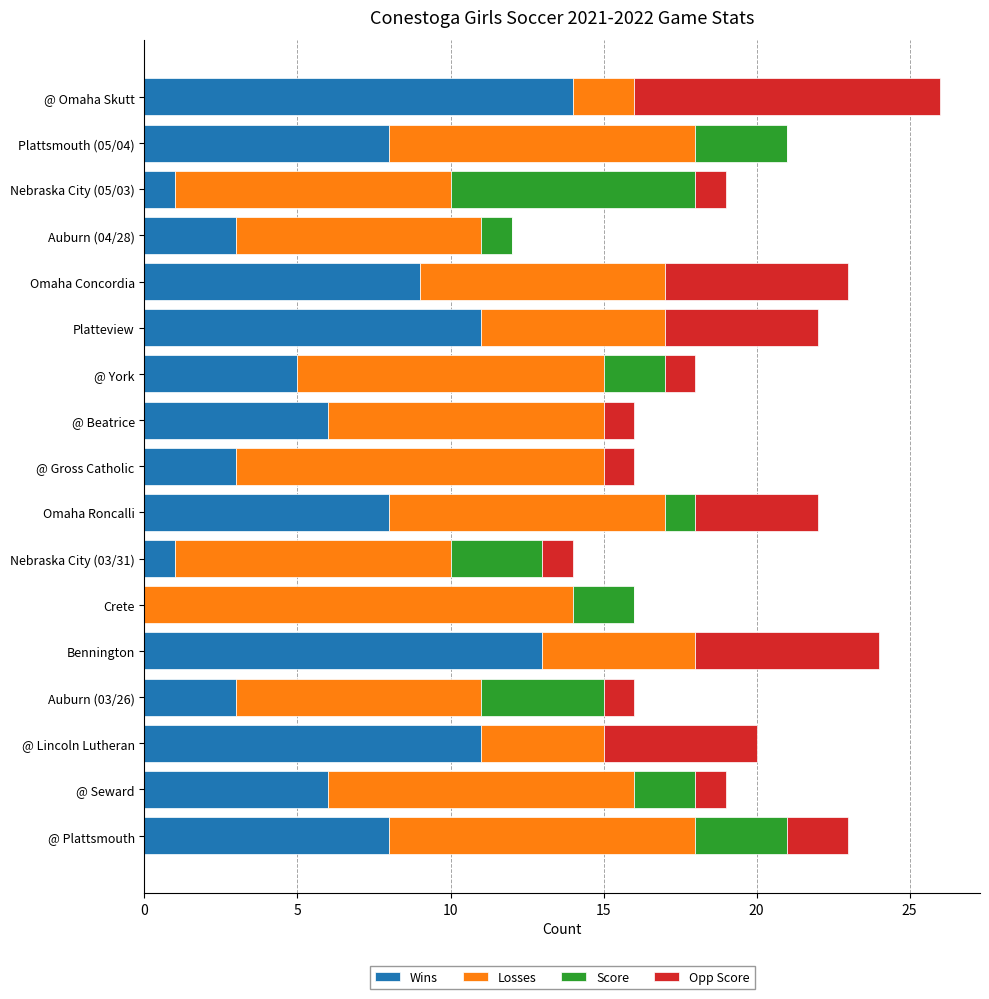

At which category is the sum across all series the highest?

@ Omaha Skutt